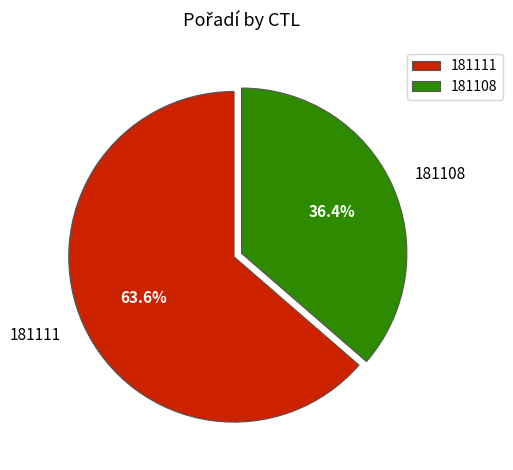

Is it true that 181111 is 50% of the pie?

False